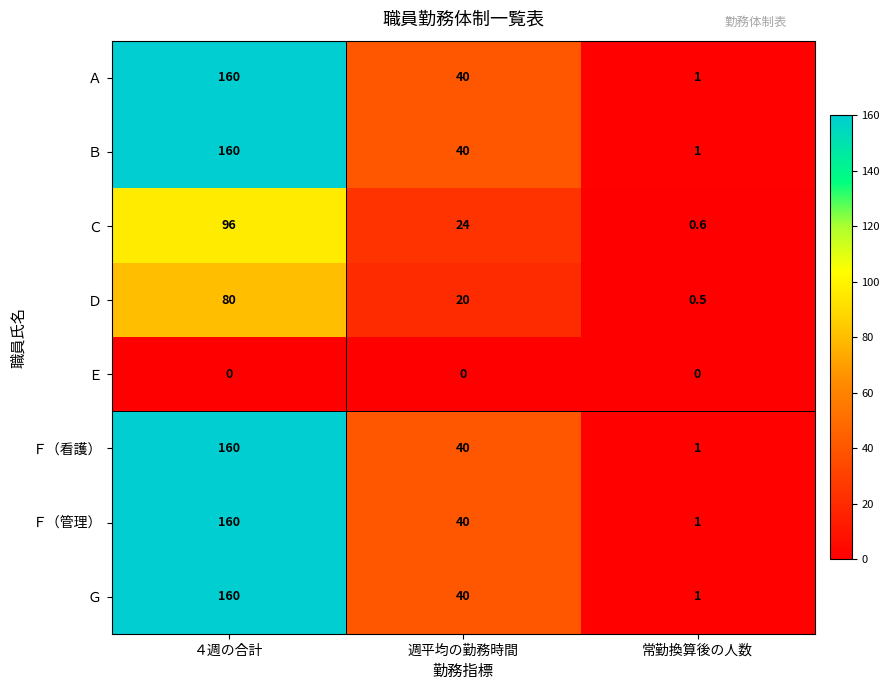

List the labels in order of Ｄ value, smallest first.

常勤換算後の人数, 週平均の勤務時間, ４週の合計